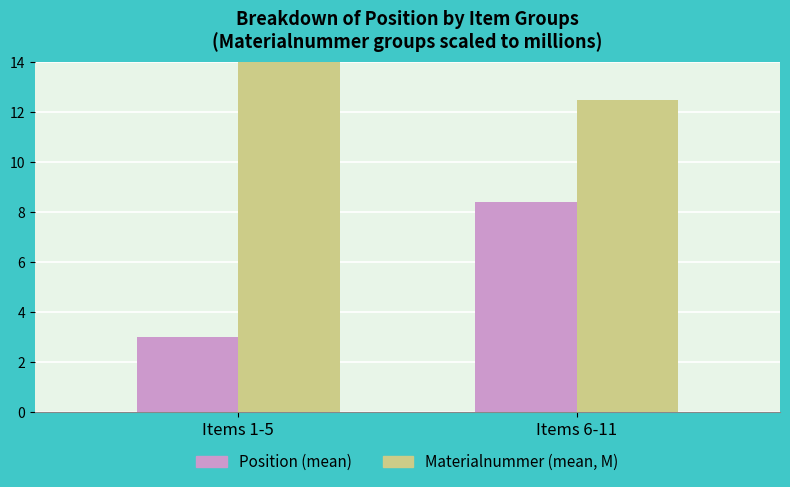

What is the sum of all Materialnummer (mean, M) values?

28.7